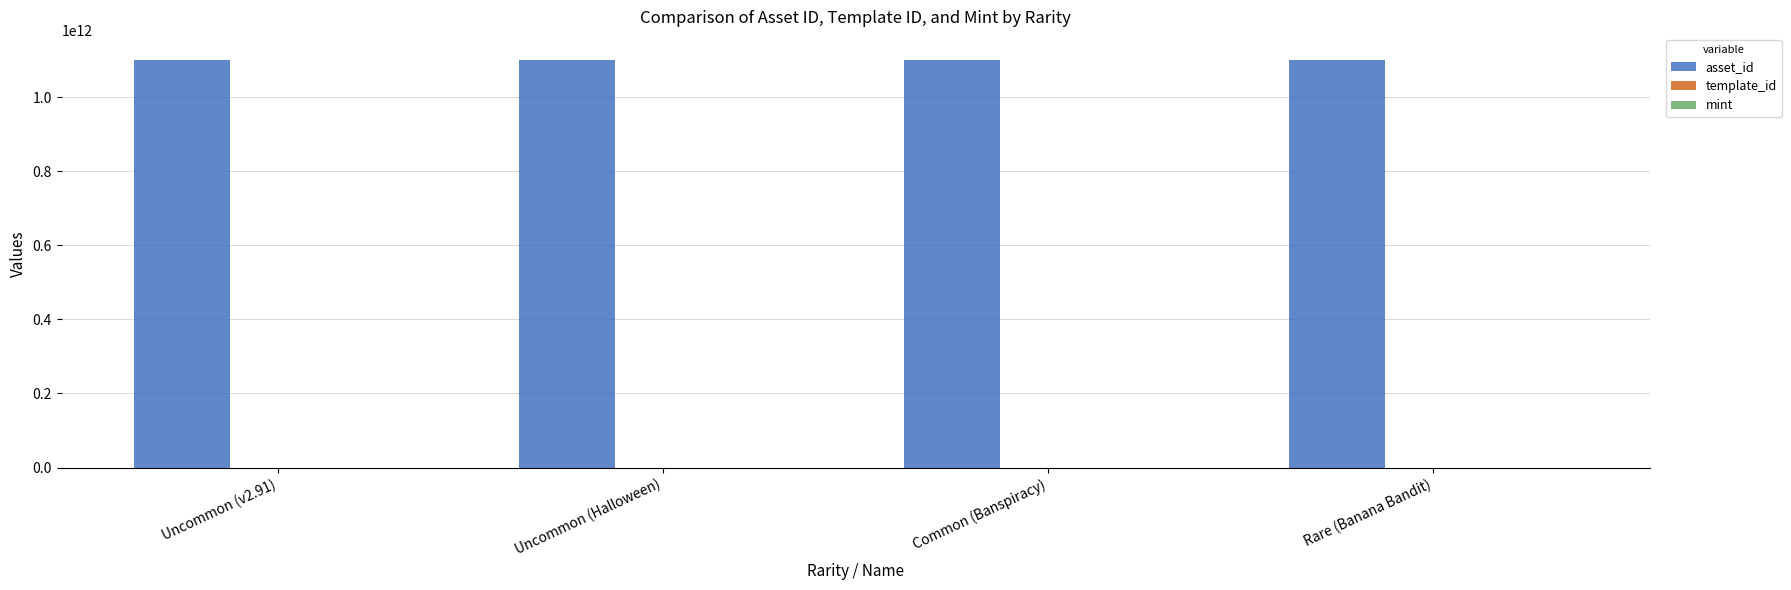

What is the highest value of the asset_id series?

1099883029914